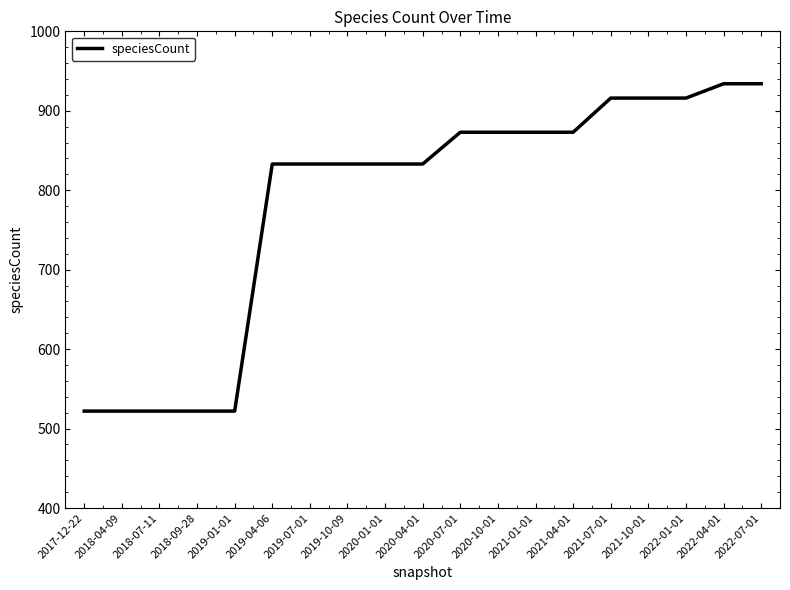

What is the greatest value displayed?

934